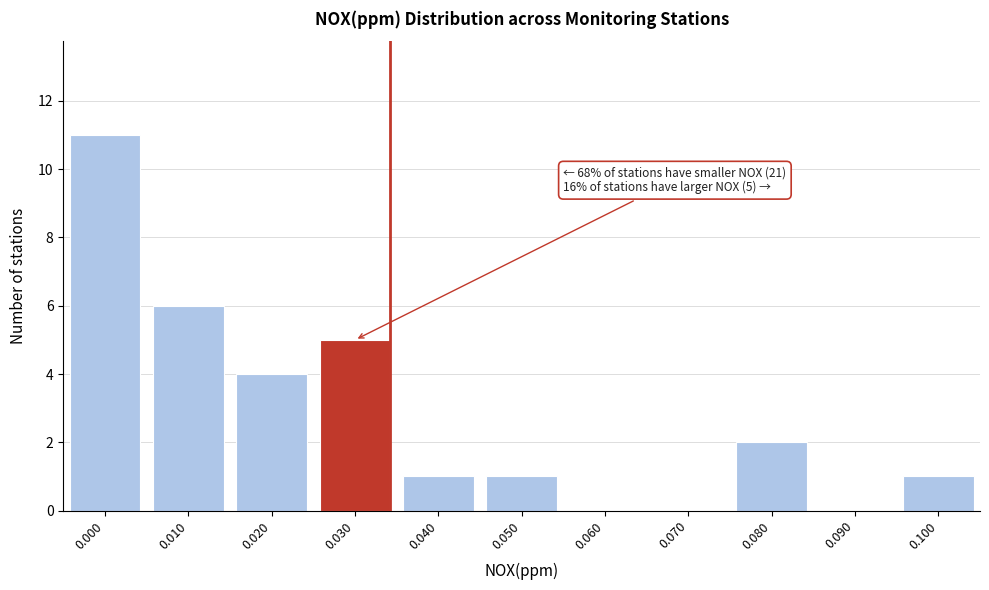

Reading left to right, list all the values displayed in this chart.

0.000=11	0.010=6	0.020=4	0.030=5	0.040=1	0.050=1	0.060=0	0.070=0	0.080=2	0.090=0	0.100=1